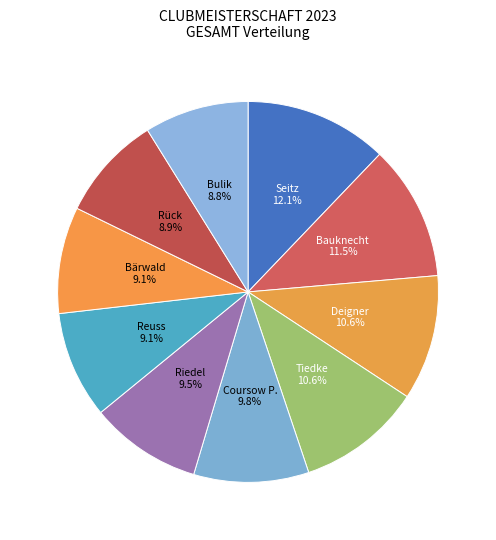

What is the largest slice in the pie chart?

Seitz